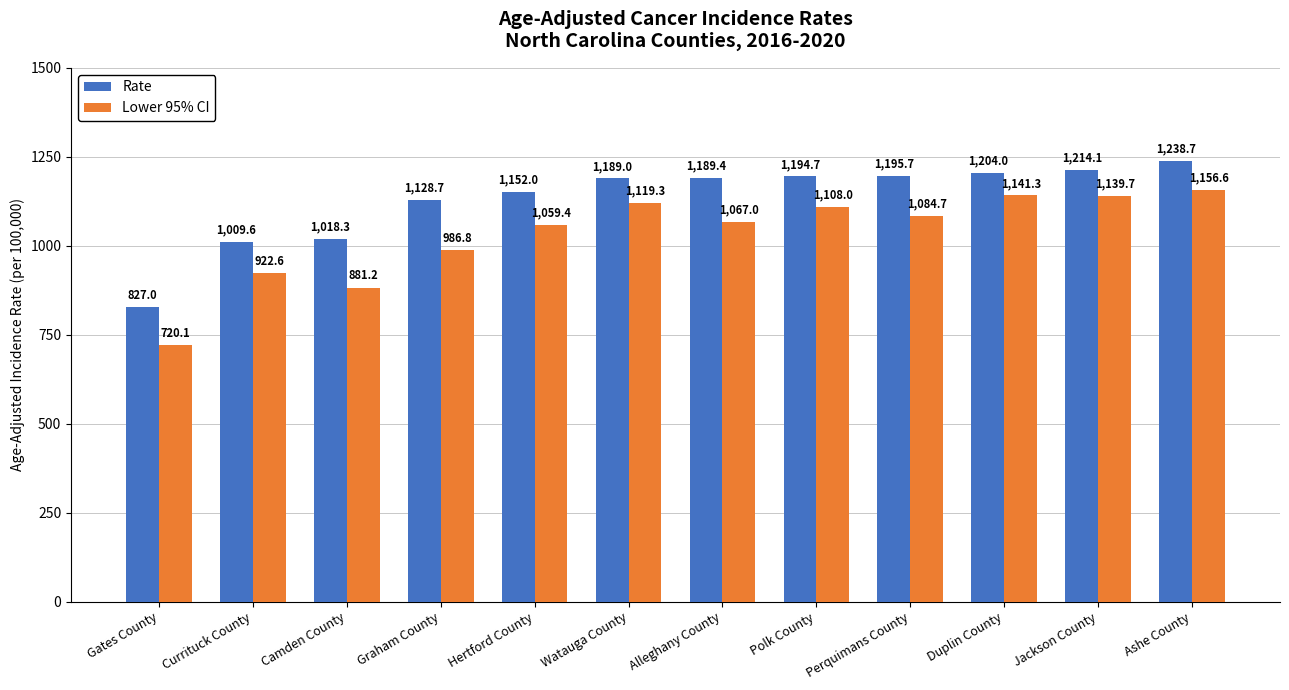

The Lower 95% CI series shows 1827.4 at Polk County. True or false?

False